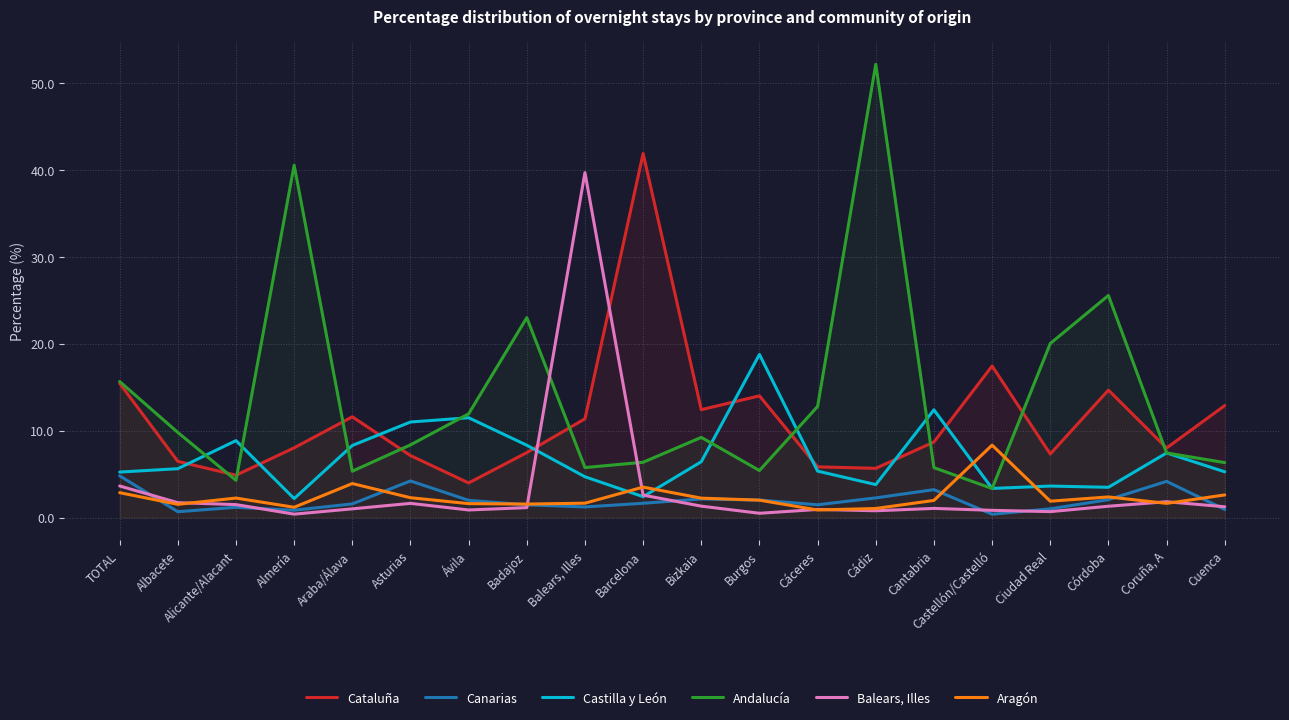

True or false: Cataluña has more than 2 interior local peaks.

True